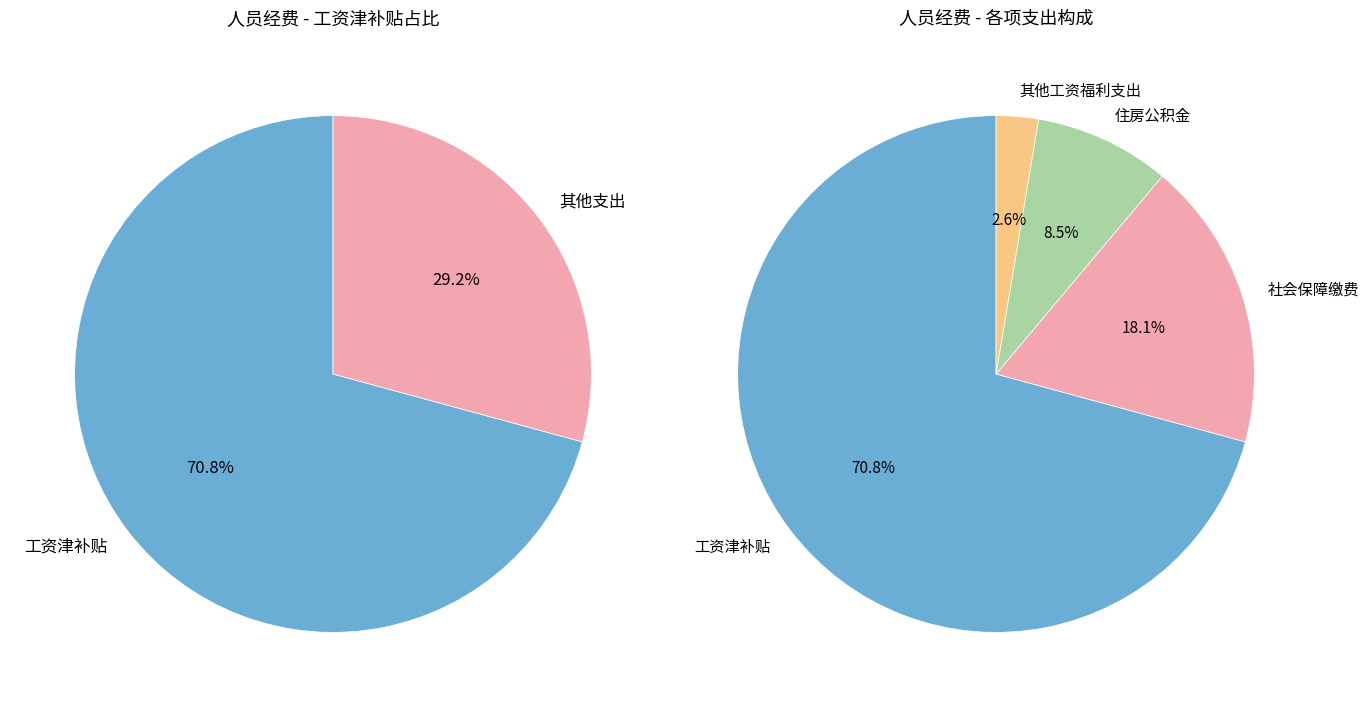

To the nearest percent, what is the difference between the 其他工资福利支出 and 社会保障缴费 slice percentages?

15%